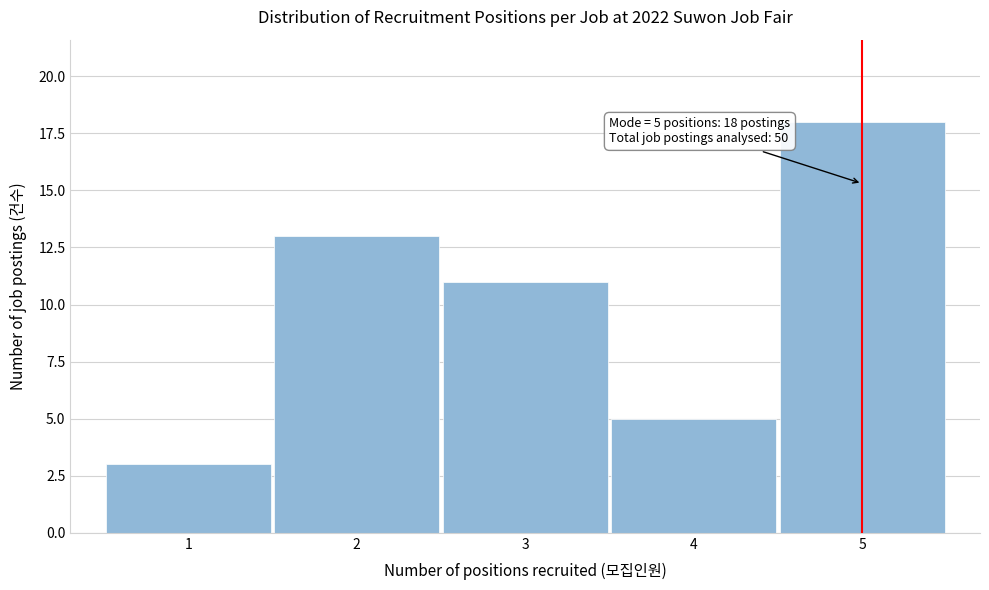

Which range on the x-axis has the tallest bar?

4.5 to 5.5